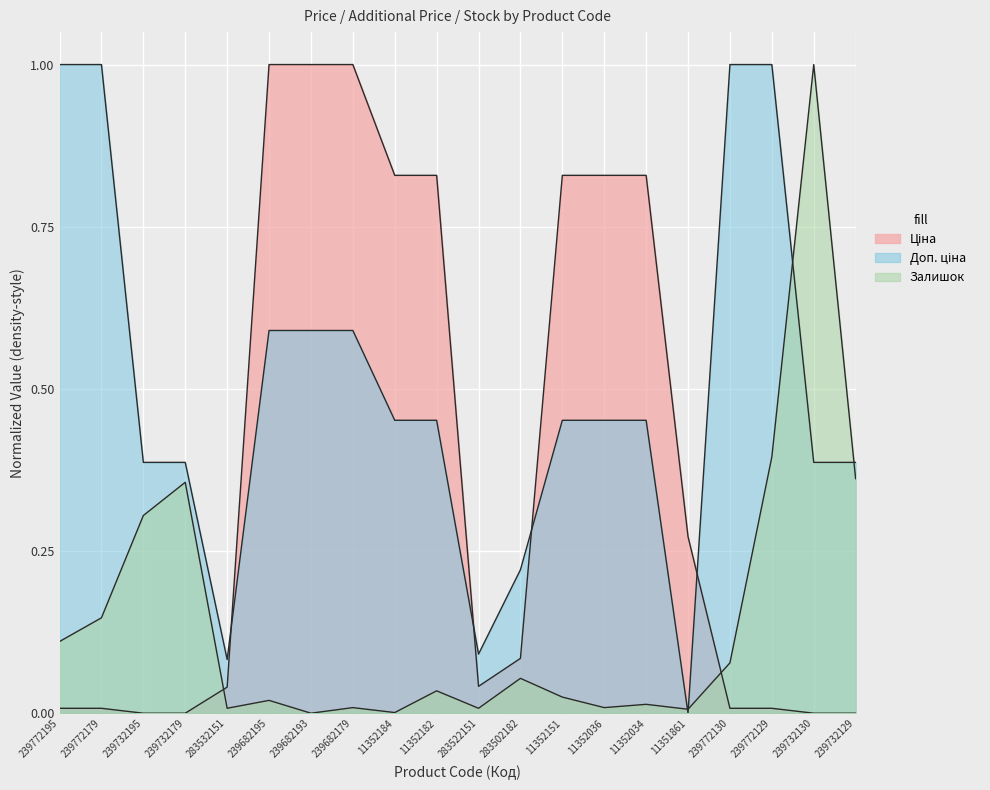

What is the highest value of the Ціна series?

1.0